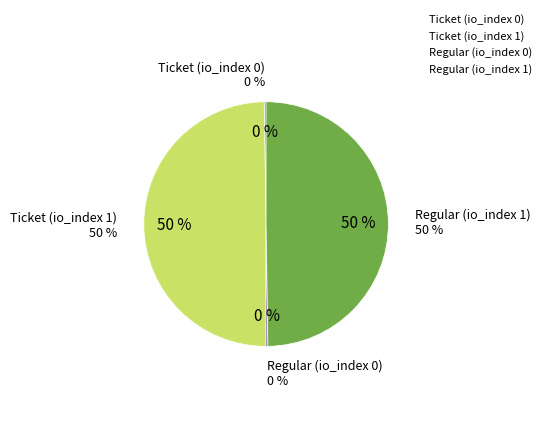

What percentage is NOT represented by Ticket (io_index 0)?

99.8%